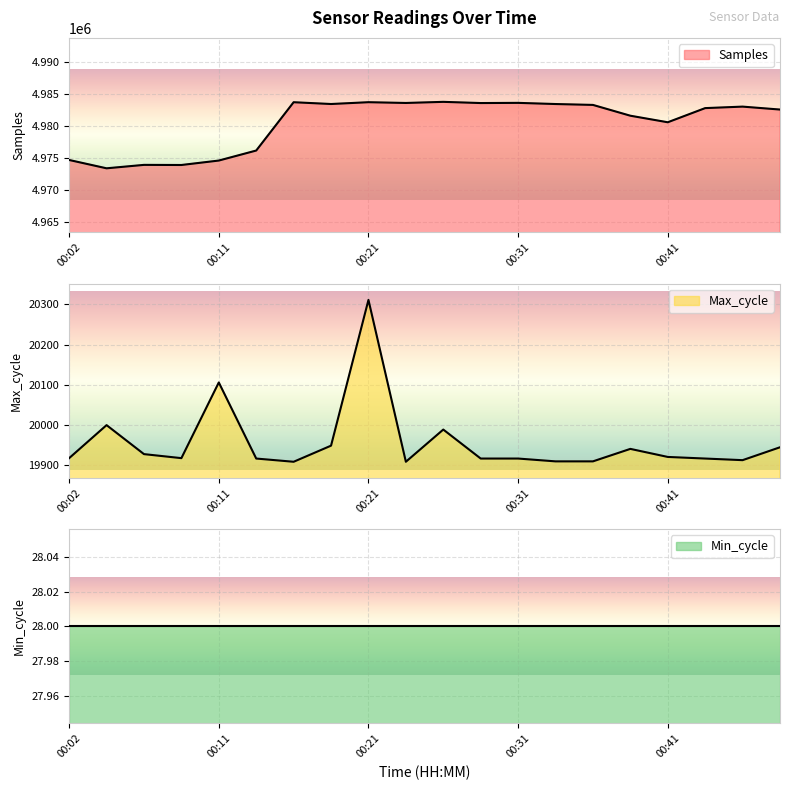

Which series has the largest range (max minus min)?

Samples